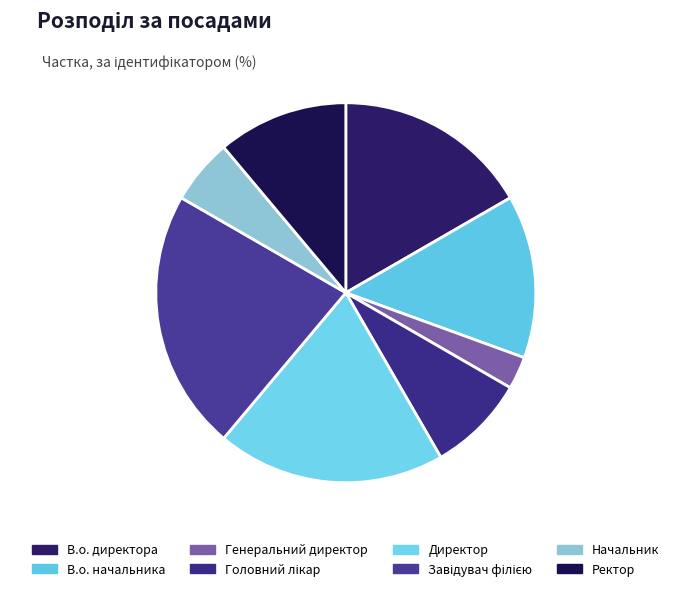

What is the smallest slice in the pie chart?

Генеральний директор